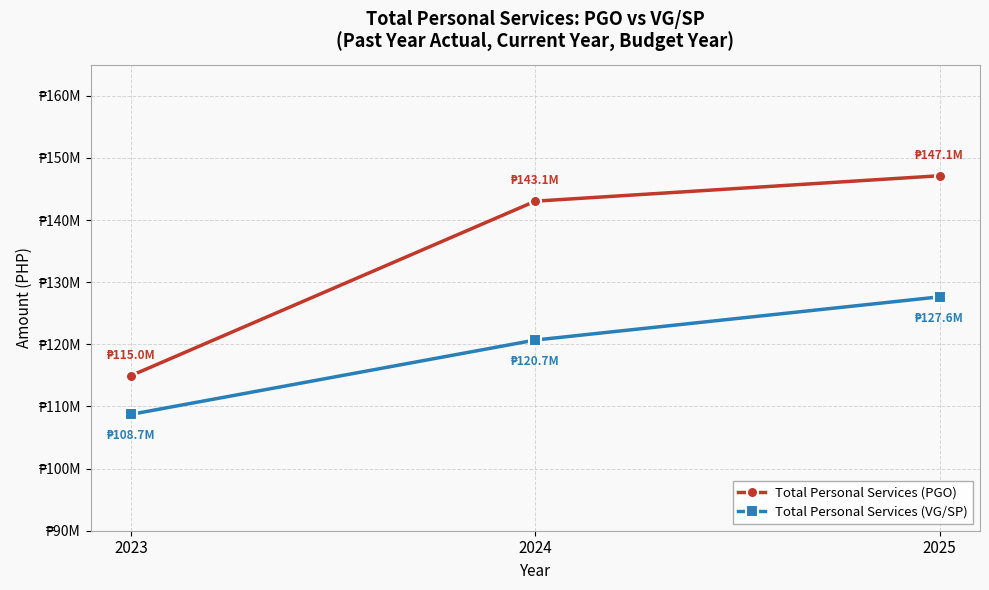

What is the average value of the Total Personal Services (VG/SP) series?

119026732.6